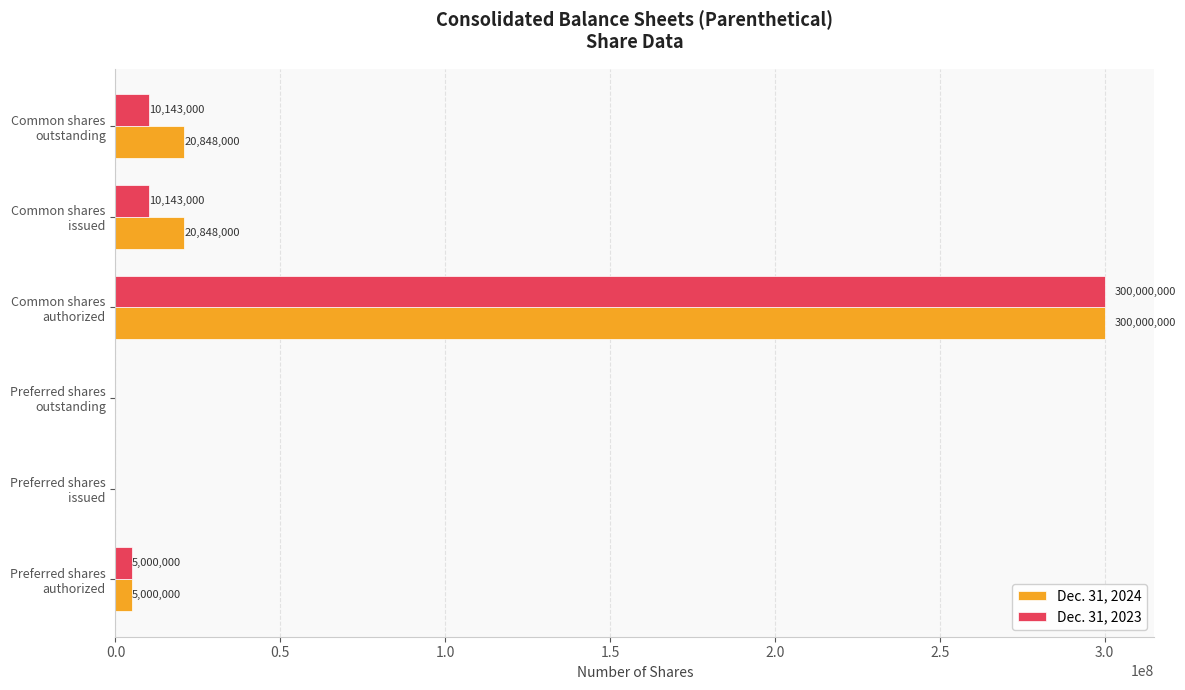

What is the sum of all Dec. 31, 2023 values?

325286000